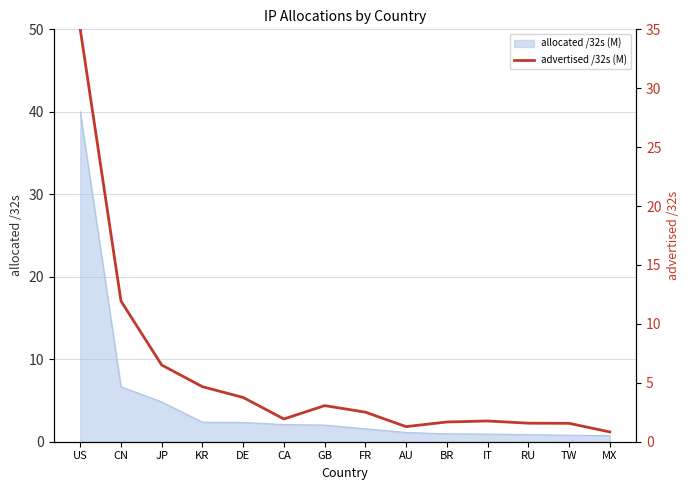

True or false: allocated /32s (M) has a value of 1.3 at JP.

False